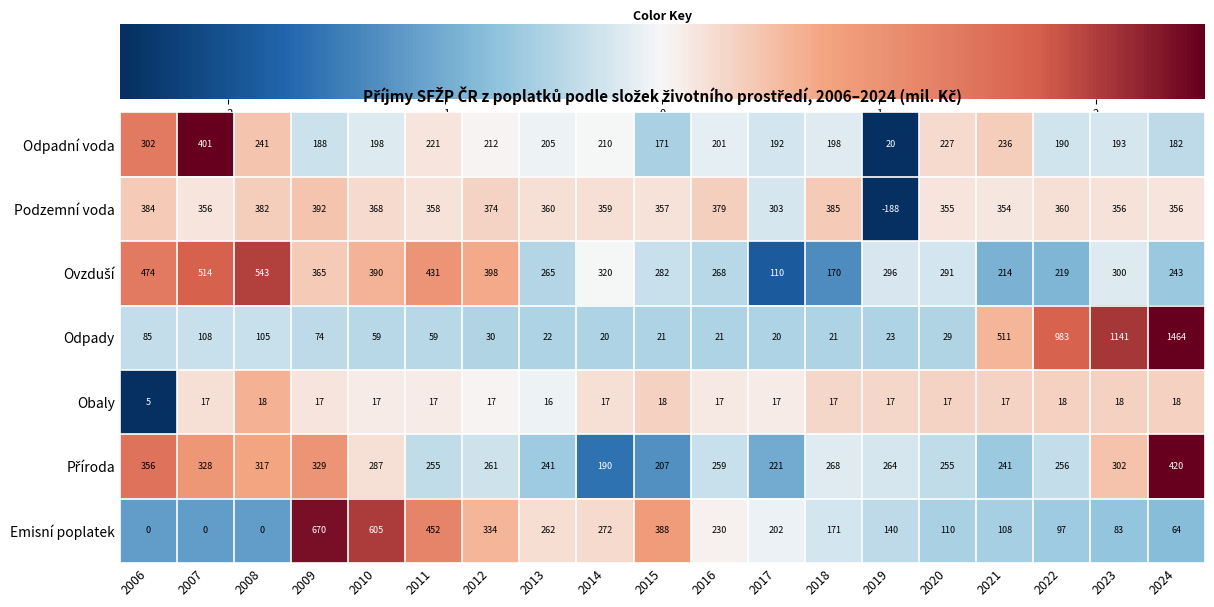

Where is Emisní poplatek nearest to the value 335?

2012